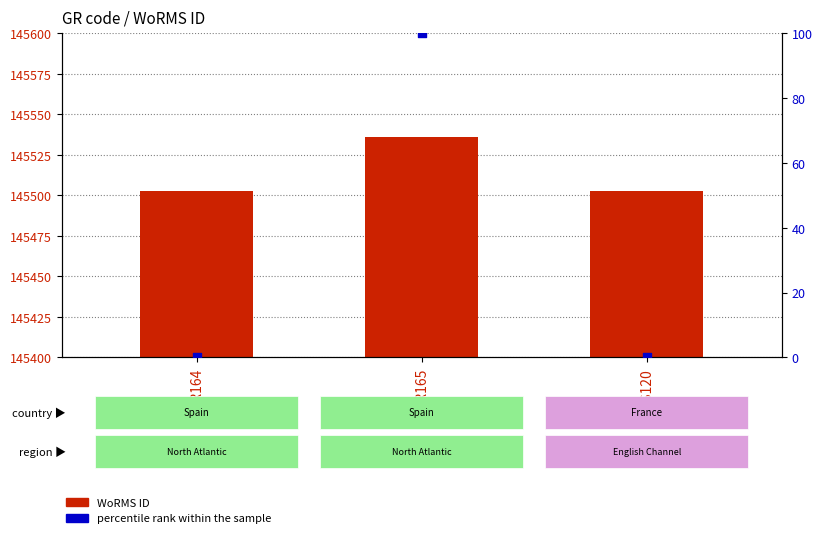

What is the total value across all series at EMR165?

145636